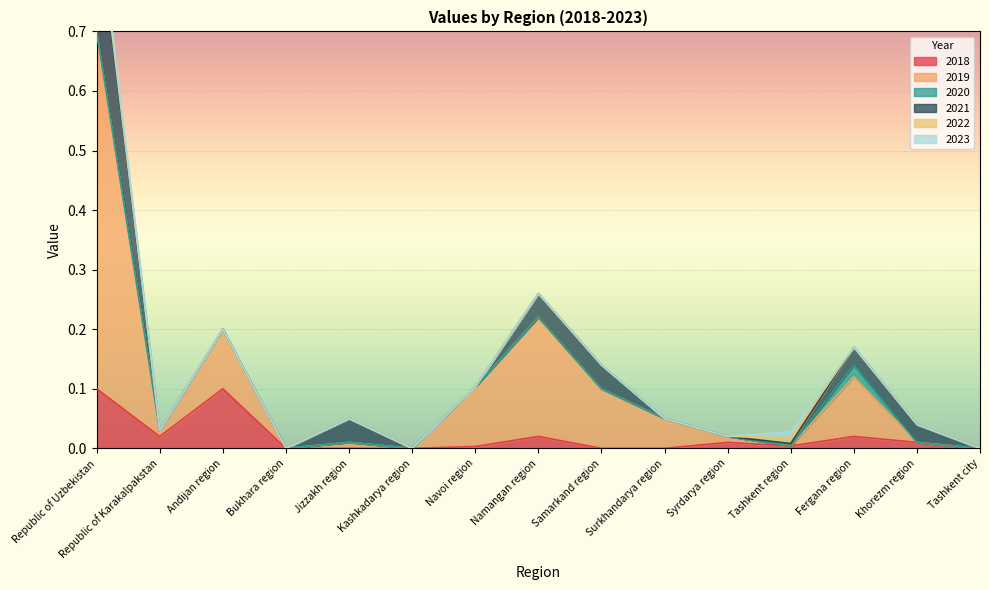

True or false: 2023 and 2020 intersect in this chart.

True